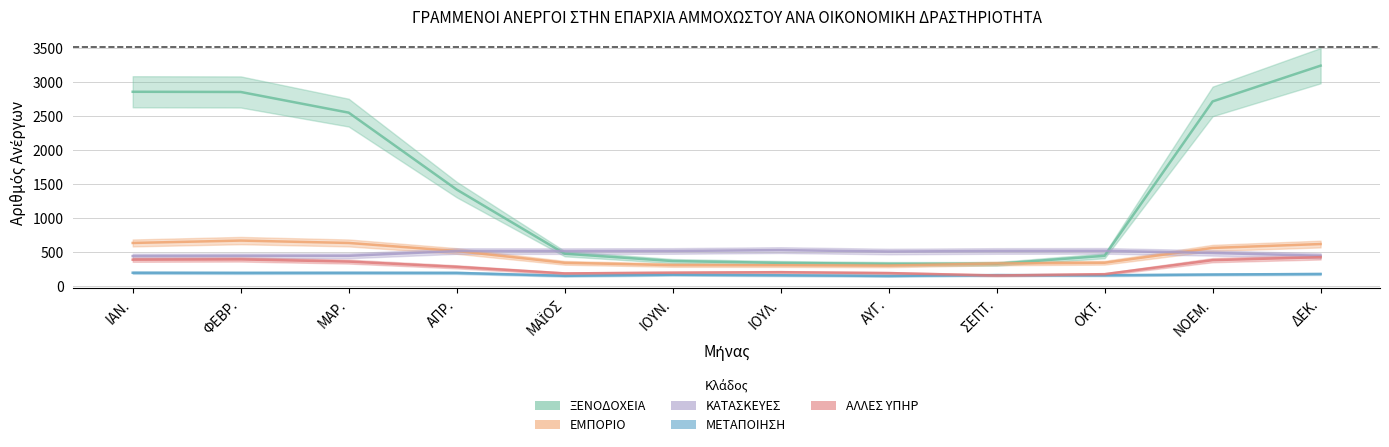

What is the sum of the ΑΛΛΕΣ ΥΠΗΡ values at ΙΟΥΛ. and ΔΕΚ.?

637